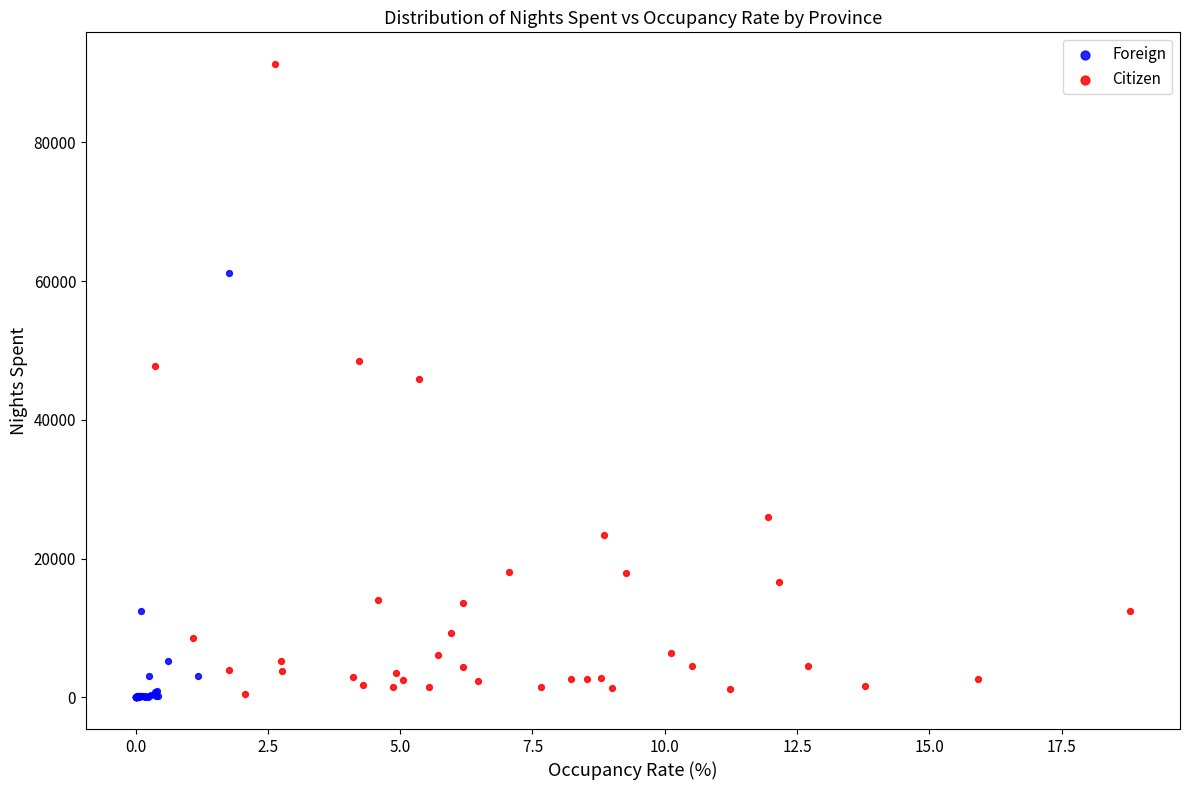

What are all the series names shown in the legend?

Foreign, Citizen